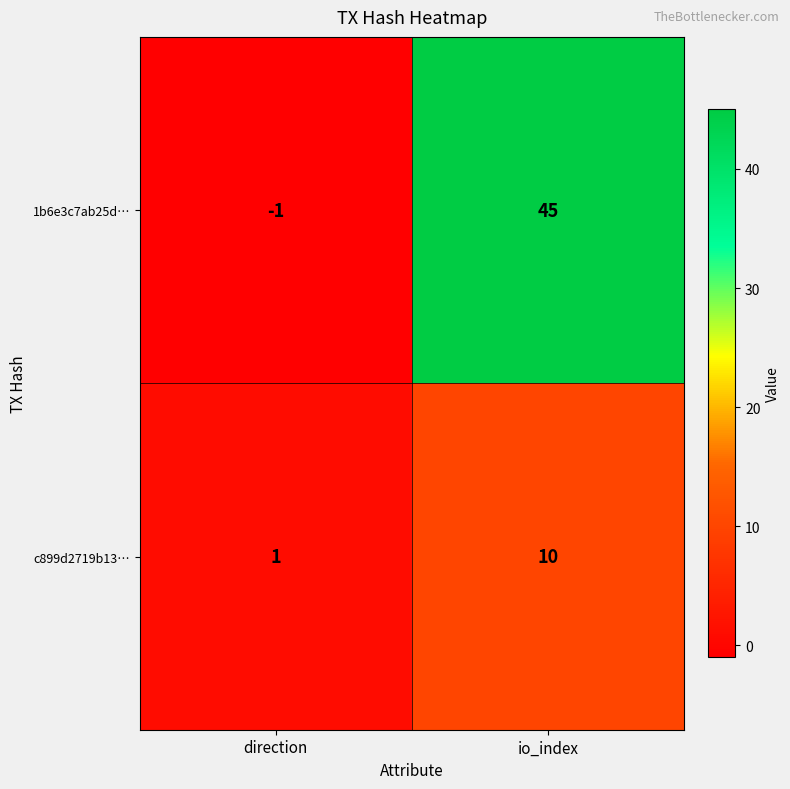

What is the maximum value shown in the chart?

45